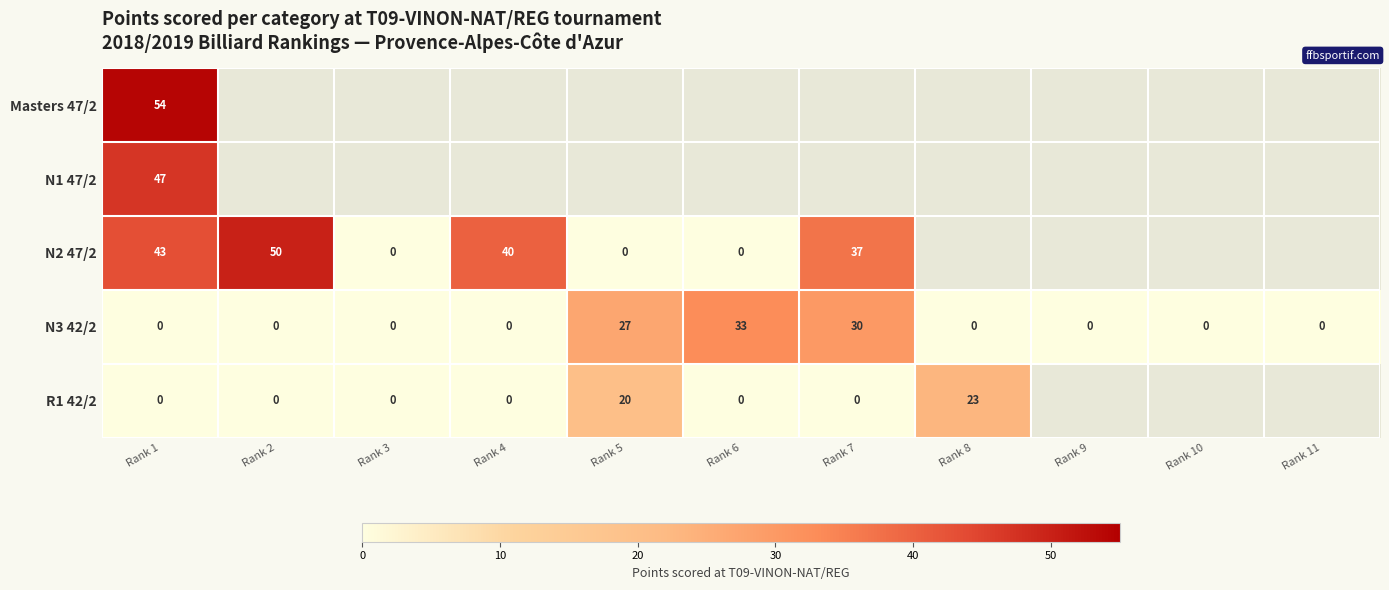

The value of Masters 47/2 at Rank 1 is 11. True or false?

False